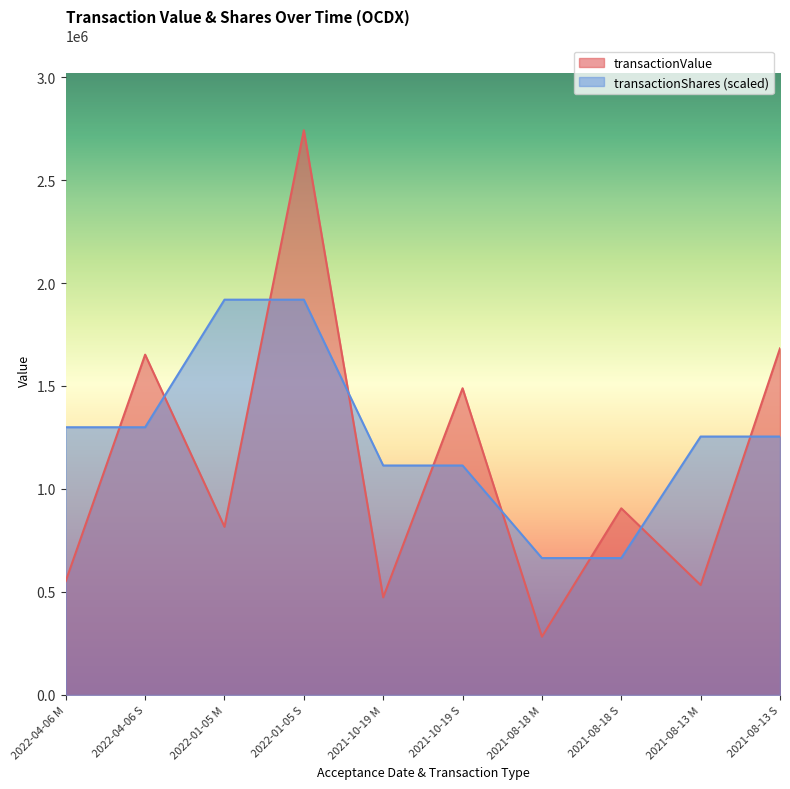

Is it true that transactionValue equals 793141.5 at 2021-10-19 M?

False